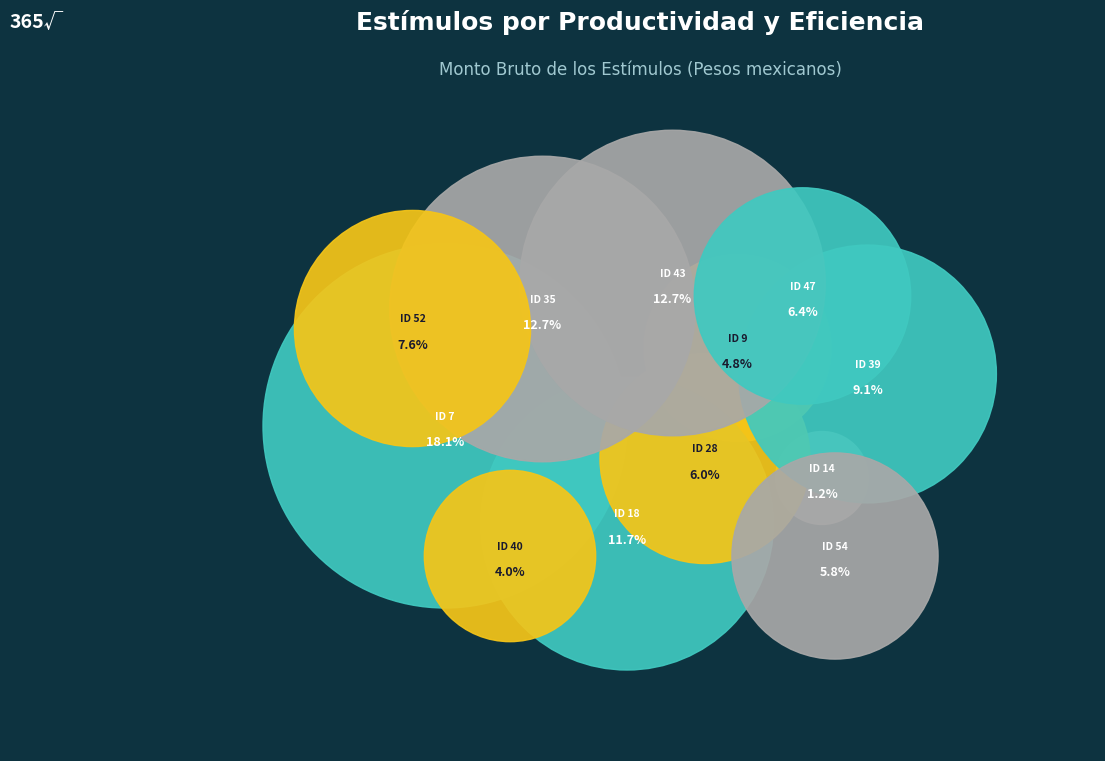

Rank the categories by value from lowest to highest.

ID 14, ID 40, ID 9, ID 54, ID 28, ID 47, ID 52, ID 39, ID 18, ID 35, ID 43, ID 7